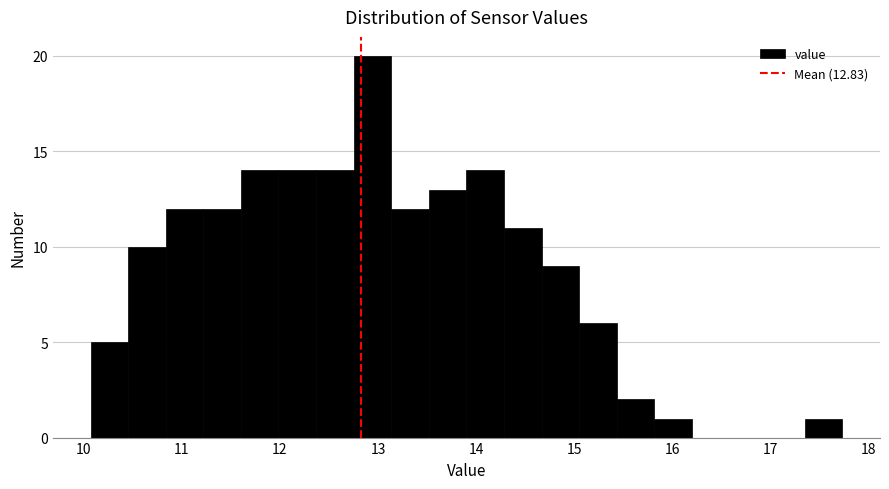

Read against the x-axis, roughly where is the centre of the tallest bar?

12.9